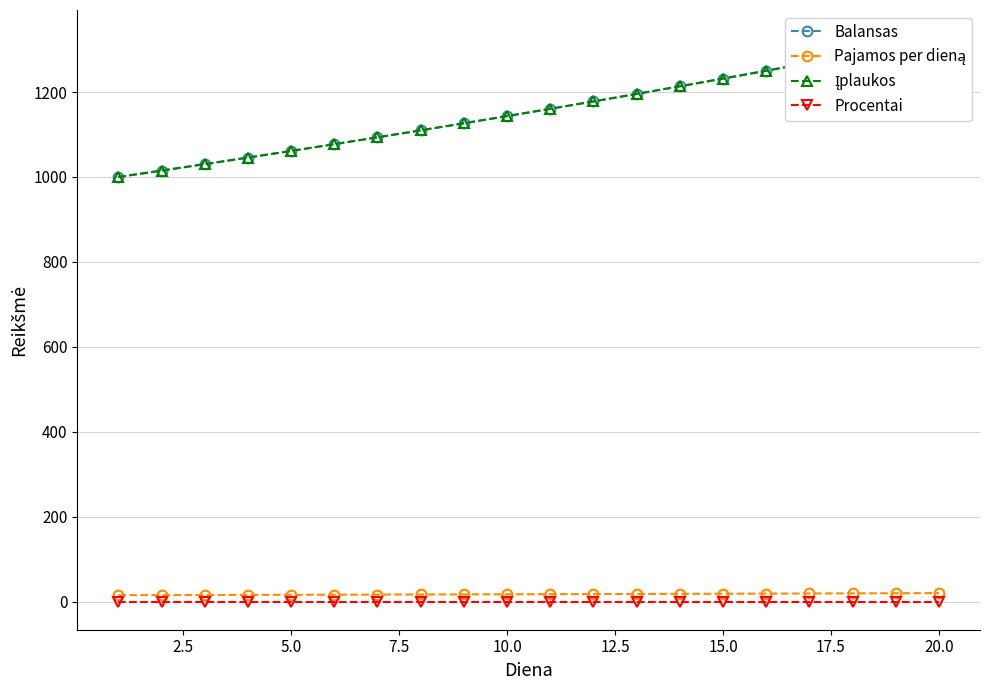

How many lines are shown in the chart?

4